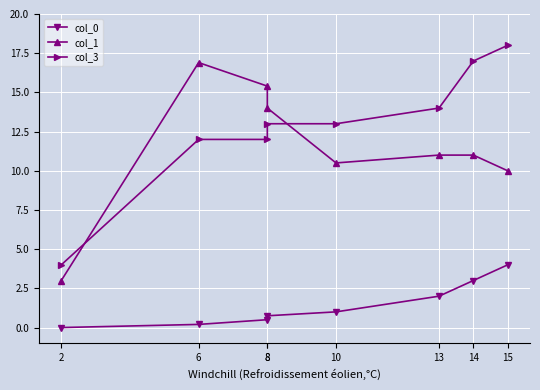

At which category is the sum across all series the highest?

15